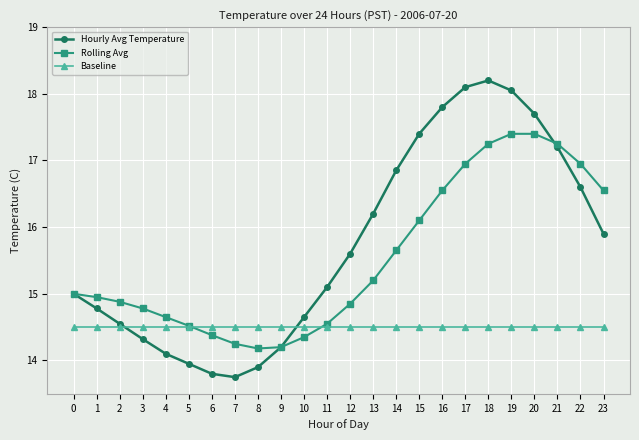

At which category does the chart reach its minimum across all series?

7